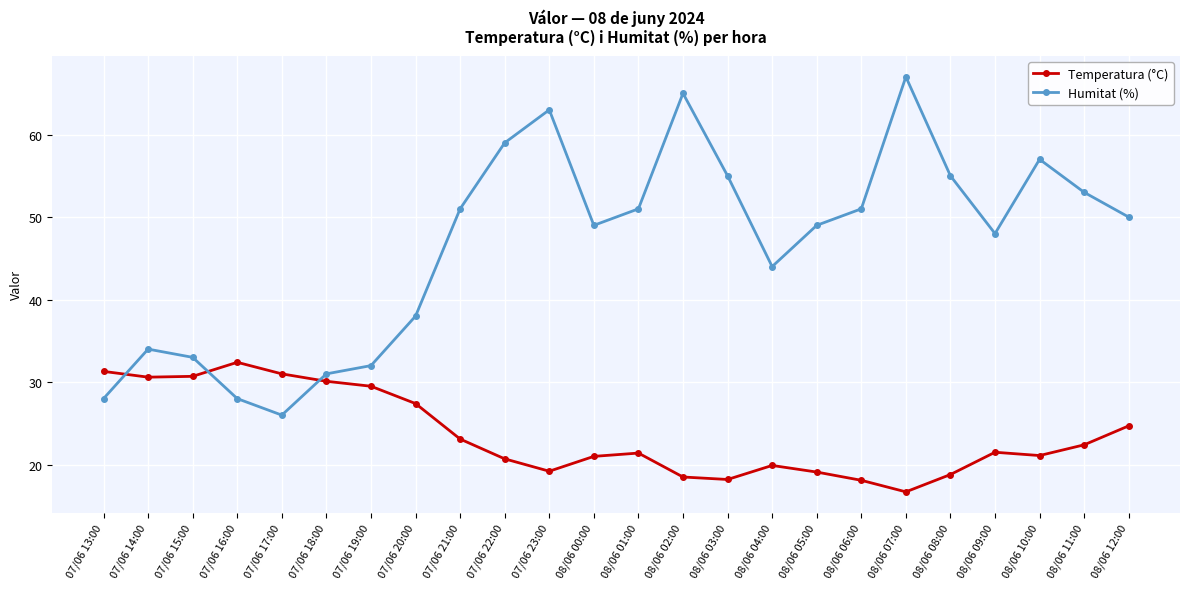

Which series has the largest range (max minus min)?

Humitat (%)